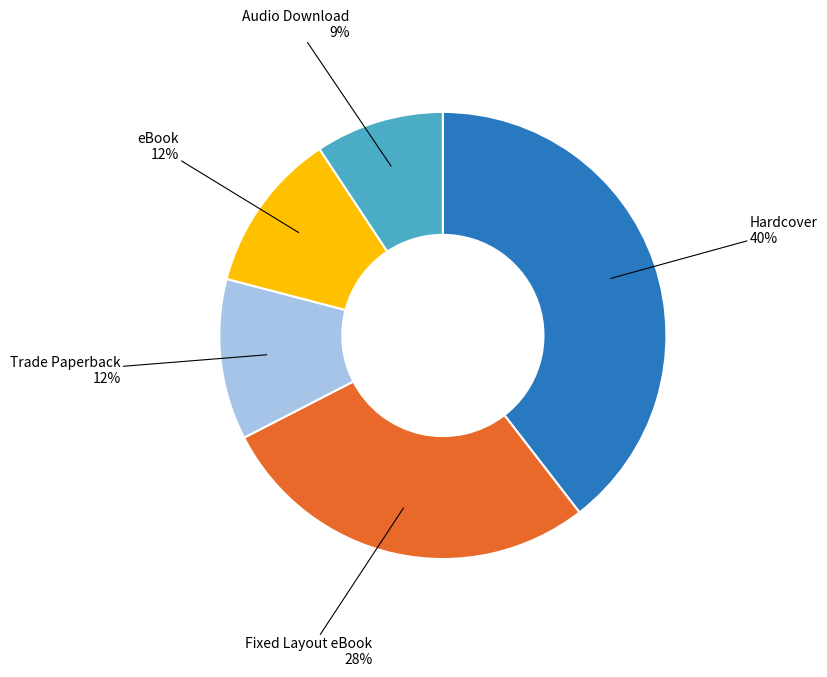

Between Audio Download and Hardcover, which is larger?

Hardcover